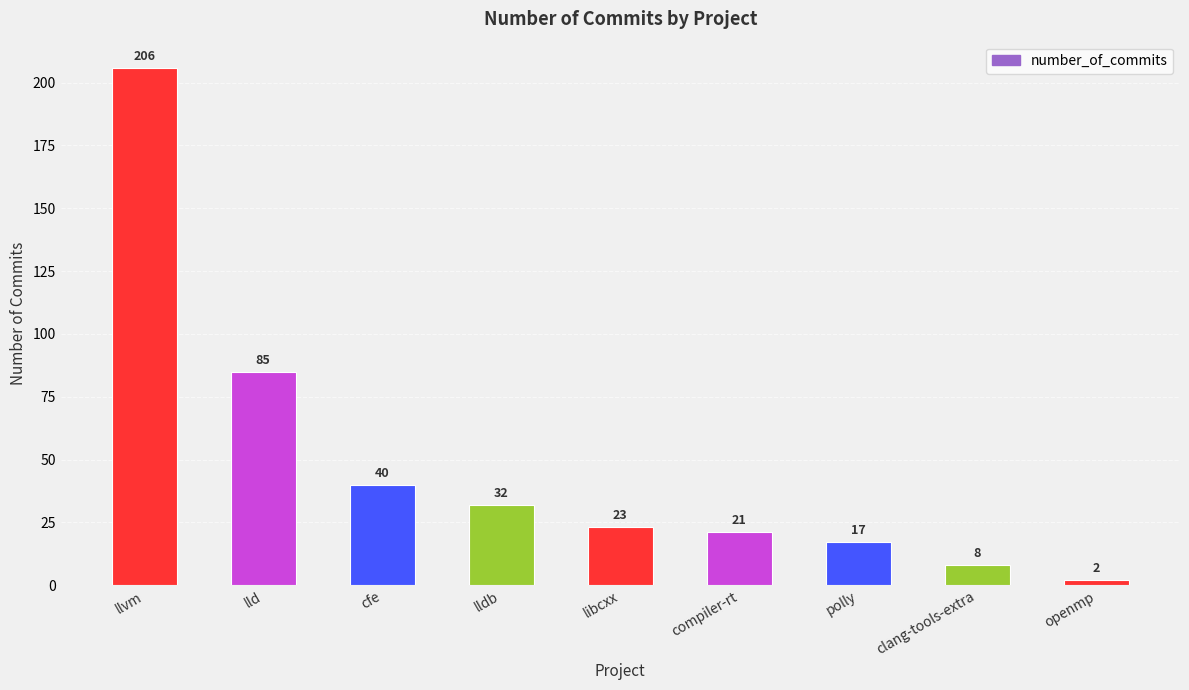

Approximately how many times larger is the value at polly compared to cfe?

0.4